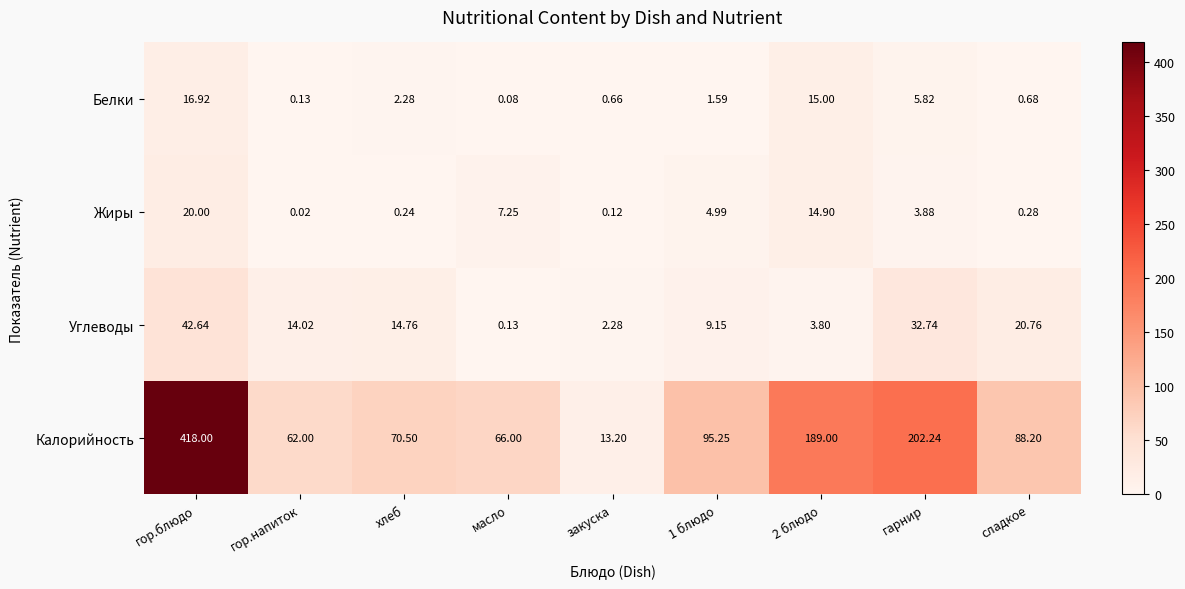

At which label does Калорийность first exceed 88?

гор.блюдо